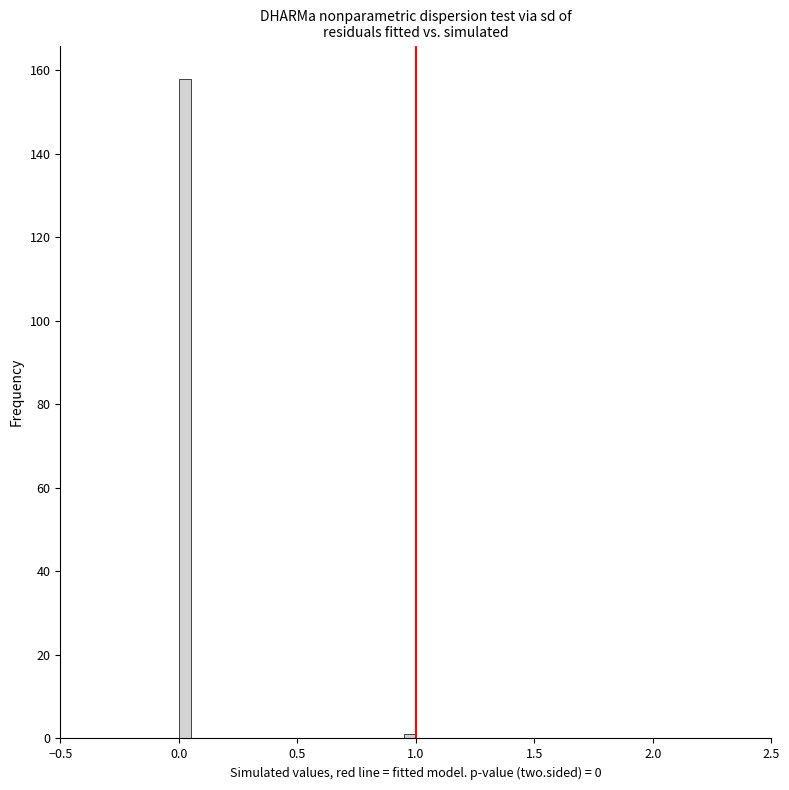

Around what value on the x-axis is the tallest bar? Give the approximate position of its centre, as read against the axis.

0.05